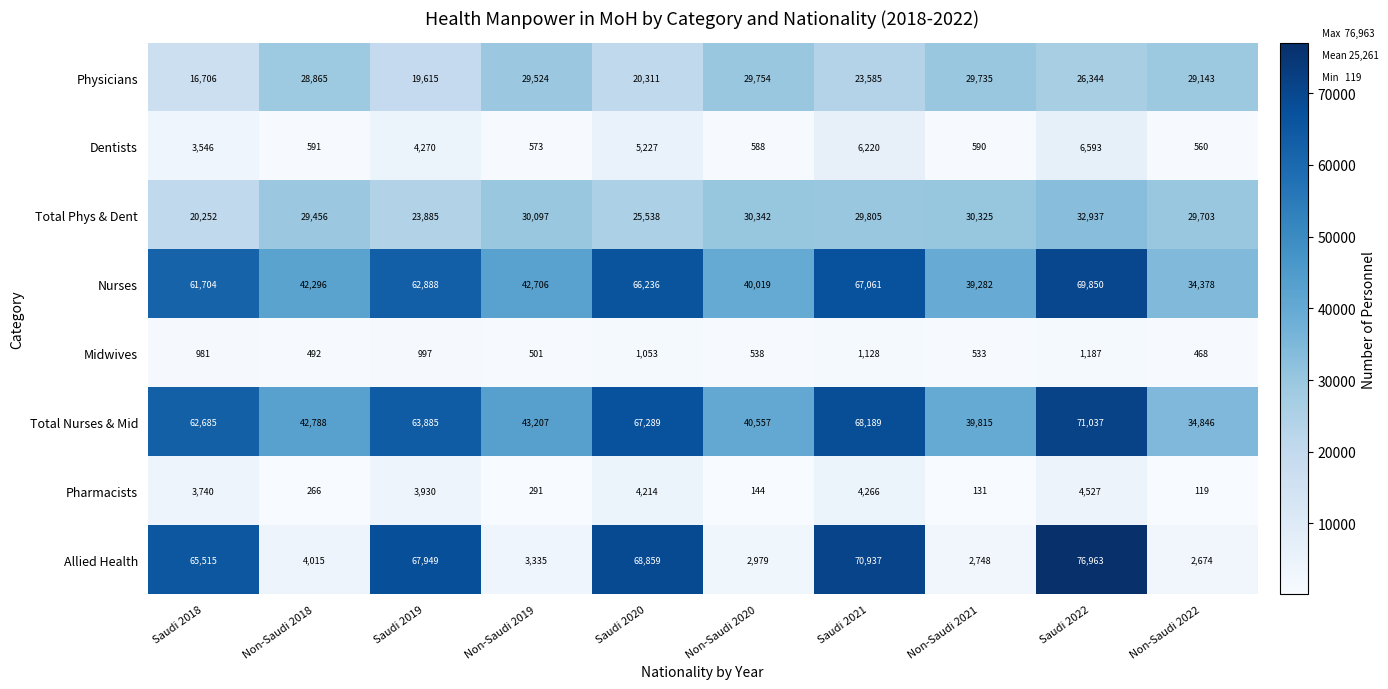

What is the minimum value shown in the chart?

119